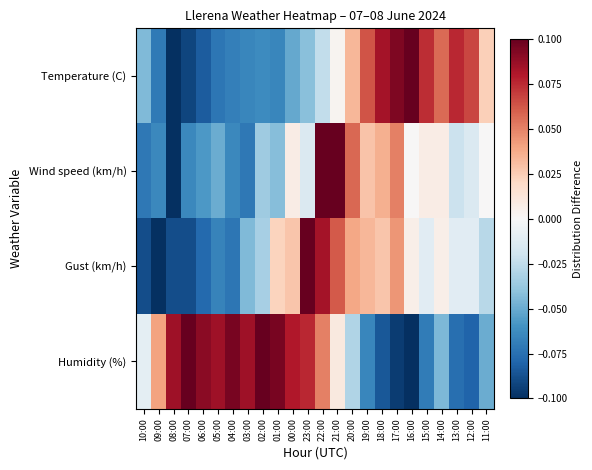

Reading left to right, transcribe all the data shown in this chart.

Temperature (C): 10:00=-0.0	09:00=-0.1	08:00=-0.1	07:00=-0.1	06:00=-0.1	05:00=-0.1	04:00=-0.1	03:00=-0.1	02:00=-0.1	01:00=-0.1	00:00=-0.1	23:00=-0.0	22:00=-0.0	21:00=0.0	20:00=0.0	19:00=0.1	18:00=0.1	17:00=0.1	16:00=0.1	15:00=0.1	14:00=0.1	13:00=0.1	12:00=0.1	11:00=0.0
Wind speed (km/h): 10:00=-0.1	09:00=-0.1	08:00=-0.1	07:00=-0.1	06:00=-0.1	05:00=-0.1	04:00=-0.1	03:00=-0.1	02:00=-0.0	01:00=-0.0	00:00=0.0	23:00=-0.0	22:00=0.1	21:00=0.1	20:00=0.1	19:00=0.0	18:00=0.0	17:00=0.1	16:00=0.0	15:00=0.0	14:00=0.0	13:00=-0.0	12:00=-0.0	11:00=0.0
Gust (km/h): 10:00=-0.1	09:00=-0.1	08:00=-0.1	07:00=-0.1	06:00=-0.1	05:00=-0.1	04:00=-0.1	03:00=-0.0	02:00=-0.0	01:00=0.0	00:00=0.0	23:00=0.1	22:00=0.1	21:00=0.1	20:00=0.0	19:00=0.0	18:00=0.0	17:00=0.0	16:00=0.0	15:00=-0.0	14:00=0.0	13:00=-0.0	12:00=-0.0	11:00=-0.0
Humidity (%): 10:00=-0.0	09:00=0.0	08:00=0.1	07:00=0.1	06:00=0.1	05:00=0.1	04:00=0.1	03:00=0.1	02:00=0.1	01:00=0.1	00:00=0.1	23:00=0.1	22:00=0.1	21:00=0.0	20:00=-0.0	19:00=-0.1	18:00=-0.1	17:00=-0.1	16:00=-0.1	15:00=-0.1	14:00=-0.0	13:00=-0.1	12:00=-0.1	11:00=-0.1